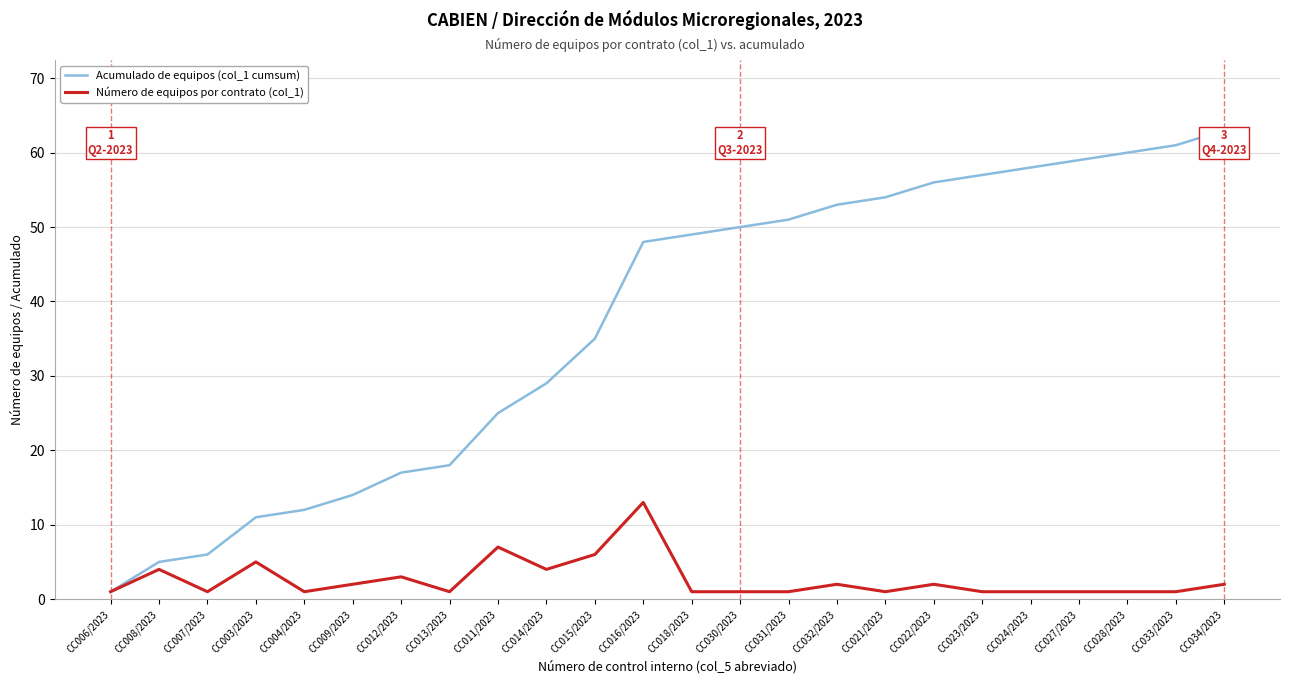

At which label does Acumulado de equipos (col_1 cumsum) reach its peak?

CC034/2023